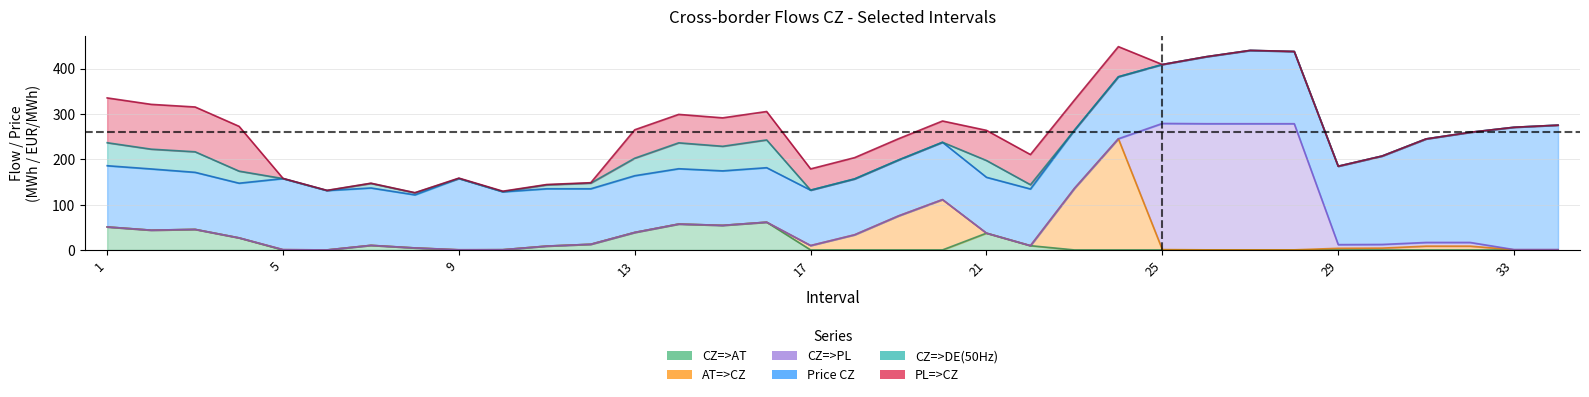

At which label does CZ=>AT reach its peak?

16